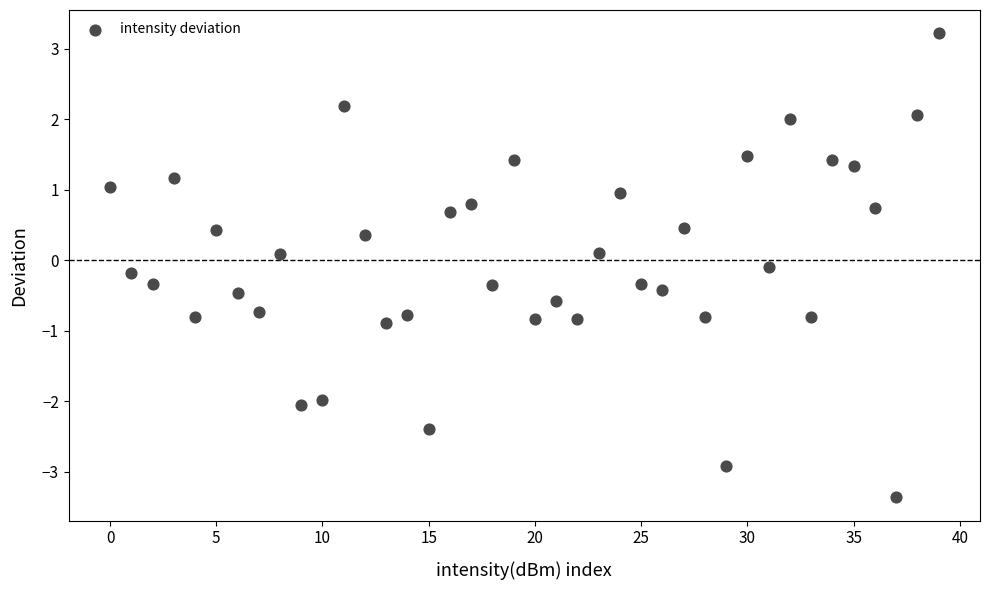

What is the range of Y values (max minus min)?

6.6